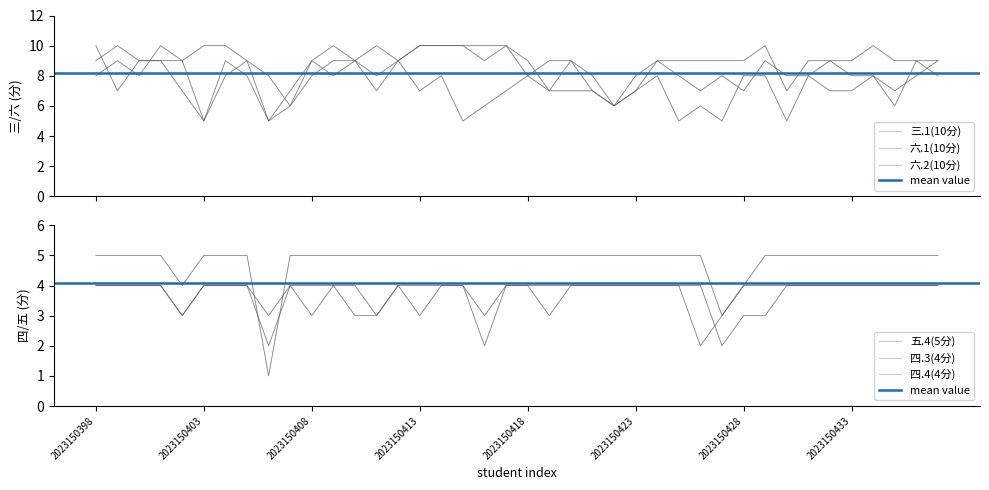

Count the number of categories in the chart.

40